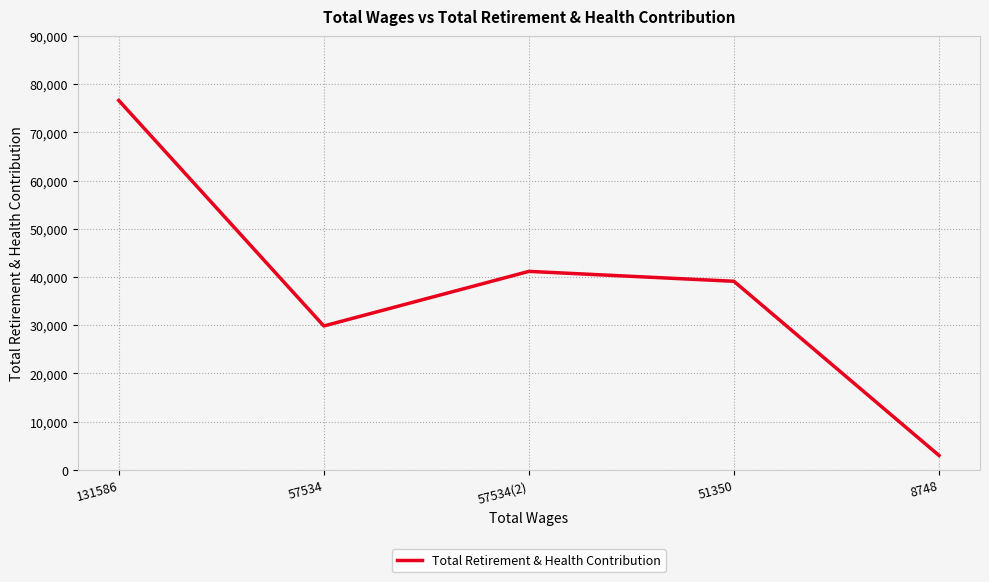

Reading left to right, list all the values displayed in this chart.

76619	29831	41157	39102	2978